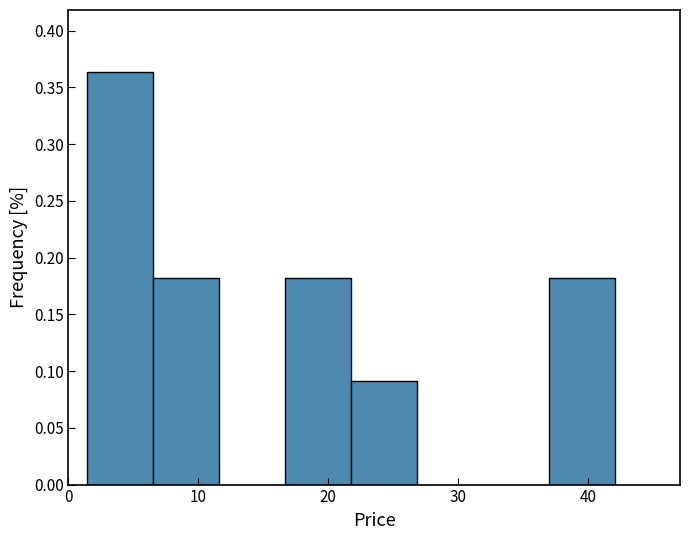

Reading left to right, transcribe this chart: for each bar, give the range it covers on the x-axis and its height. Neither the bar edges nor the heights are printed on the chart, so give them approximately, as read against the axes.

1 to 7: 0.365
7 to 12: 0.180
12 to 17: 0
17 to 22: 0.180
22 to 27: 0.090
27 to 32: 0
32 to 37: 0
37 to 42: 0.180